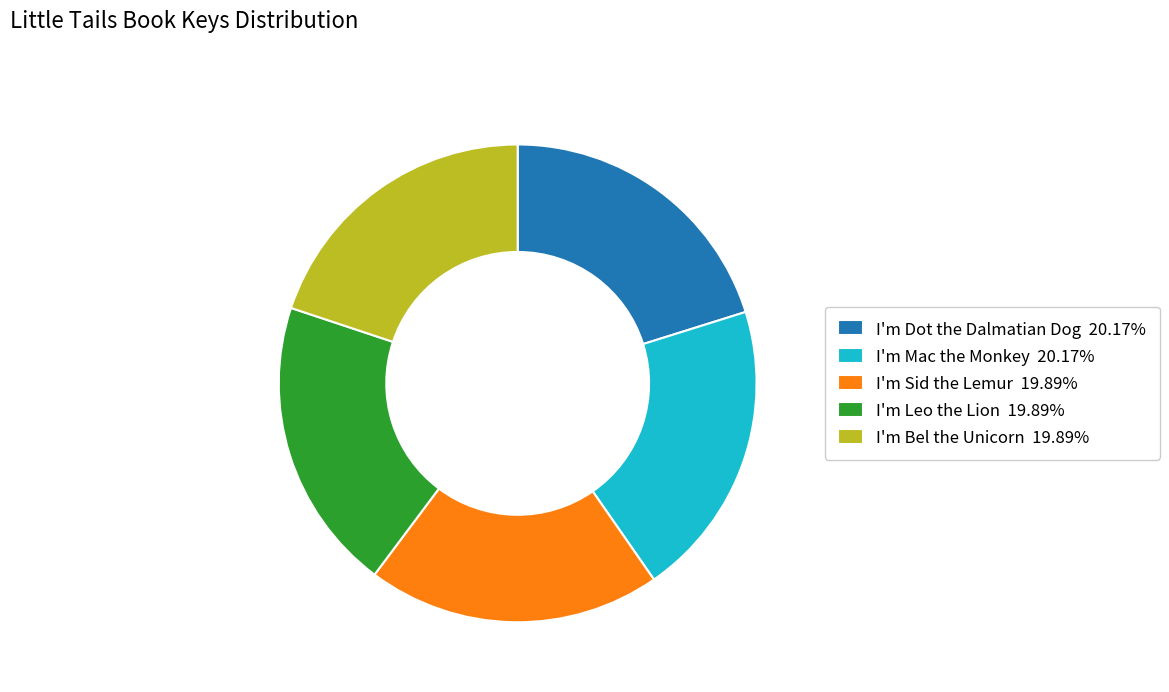

What is the ratio of the value at I'm Bel the Unicorn 19.89% to the value at I'm Mac the Monkey 20.17%?

1.0